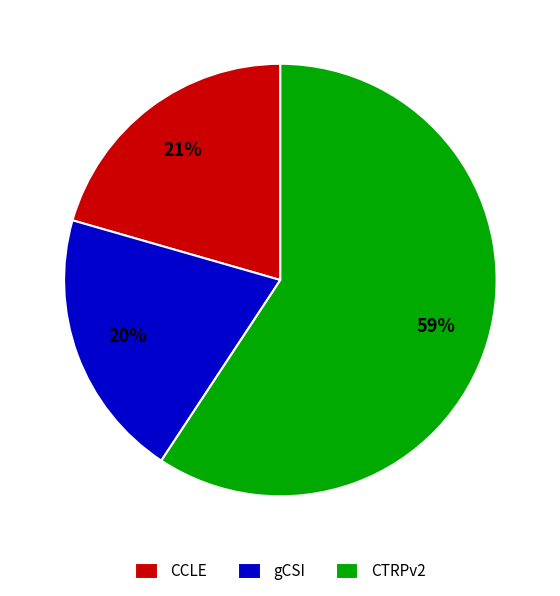

How many segments does this pie chart have?

3